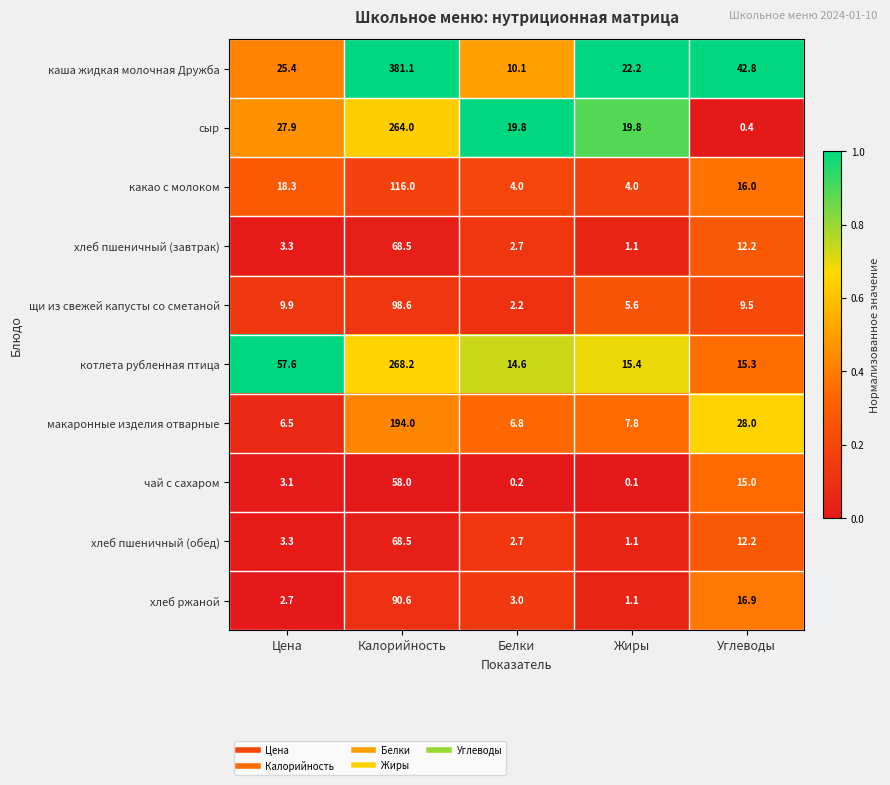

How many distinct data groups are displayed?

10